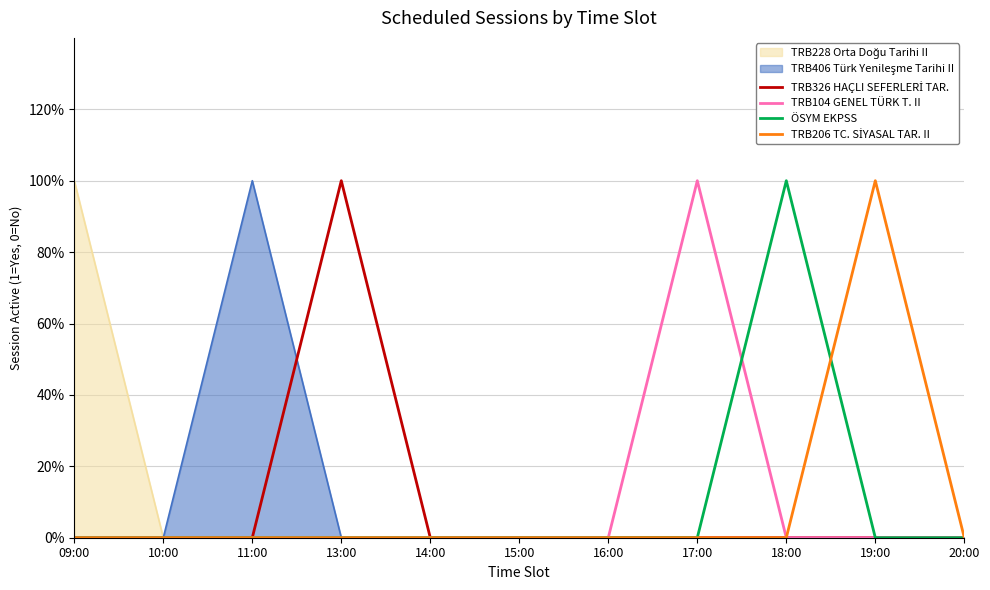

What is the difference between the highest and lowest values at 18:00?

1